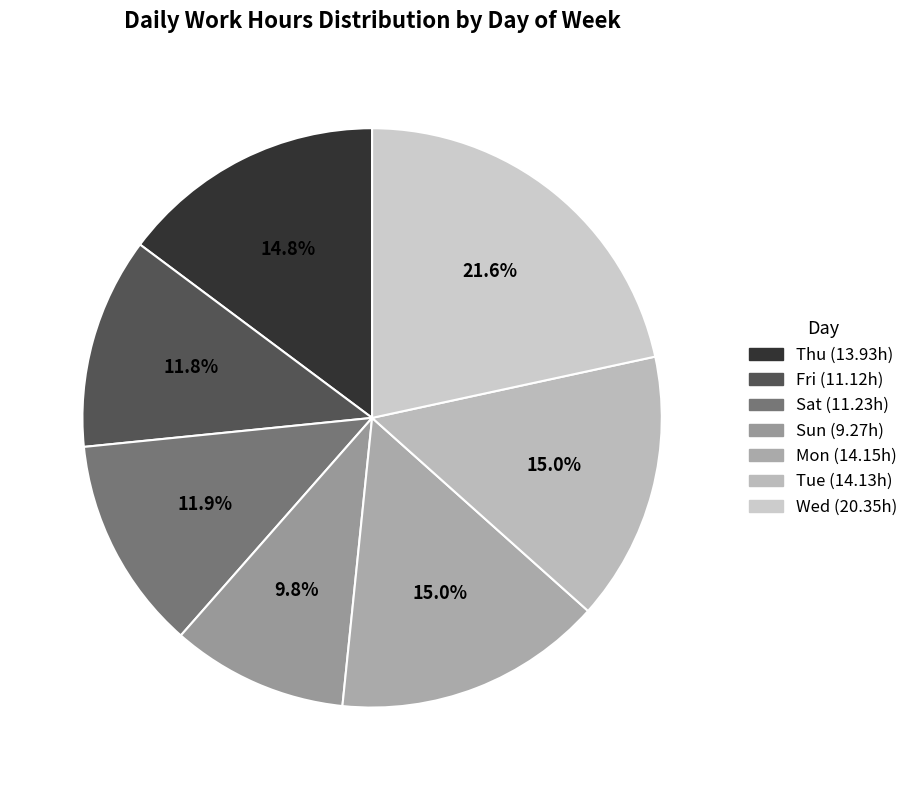

Count the number of slices in the pie.

7